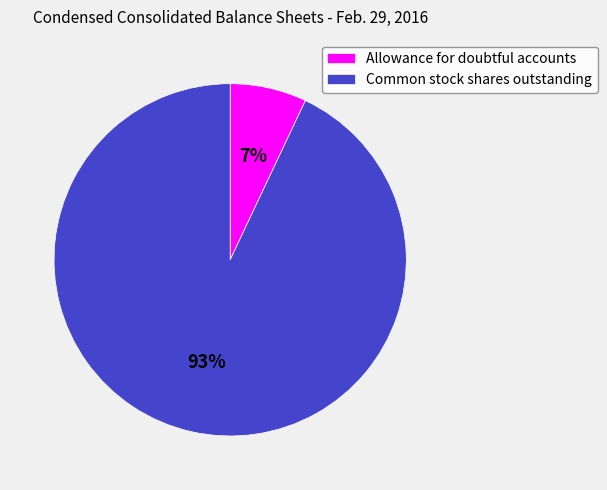

Is it true that Allowance for doubtful accounts is 7% of the pie?

True